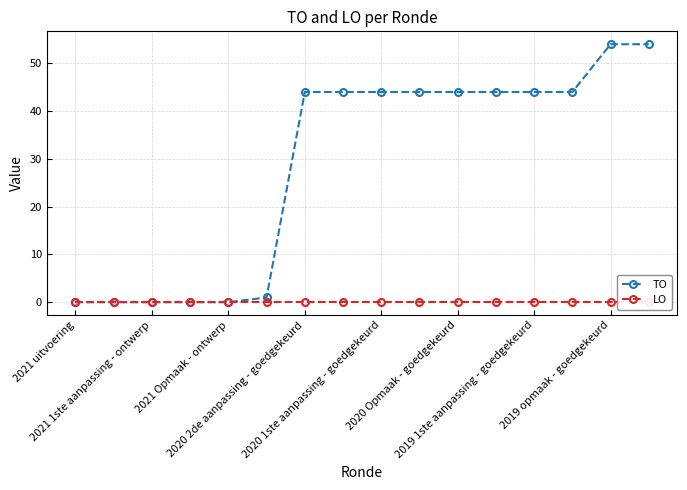

How many values in the TO series exceed 44?

2